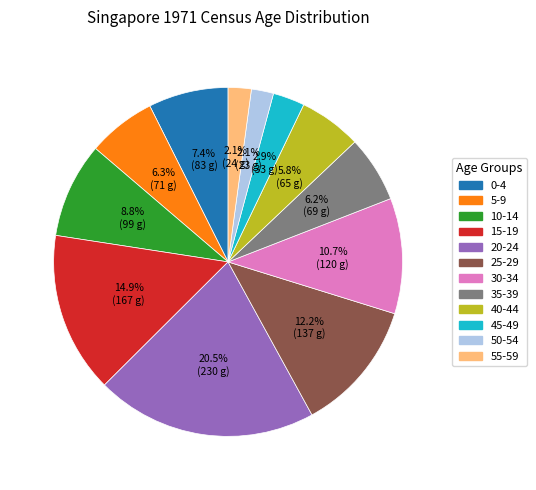

Does any single category account for the majority?

No